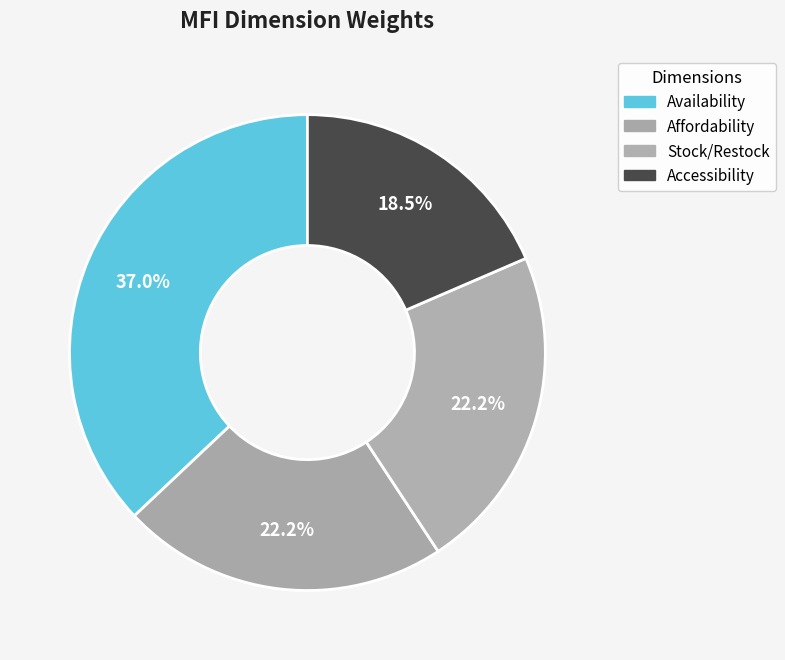

Is there any slice that represents more than half of the pie?

No